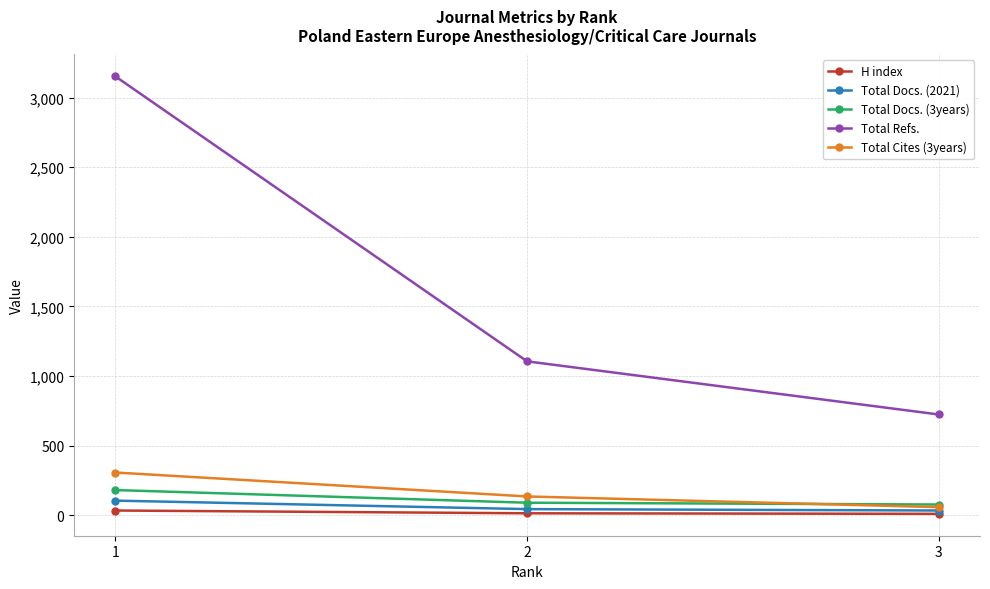

At which label is Total Cites (3years) closest to 181?

2